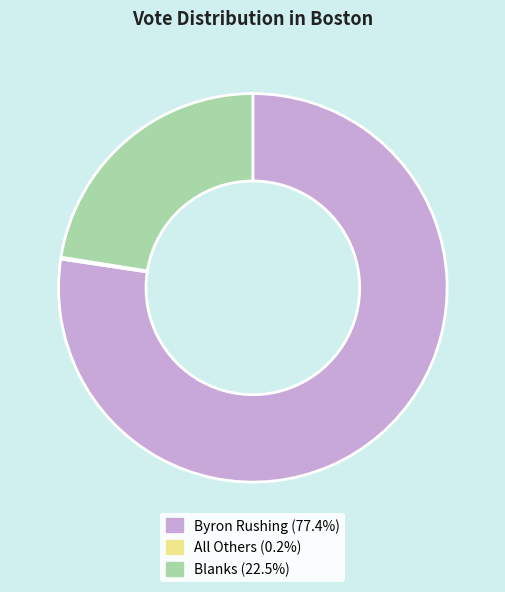

Is there a majority slice in this chart?

Yes